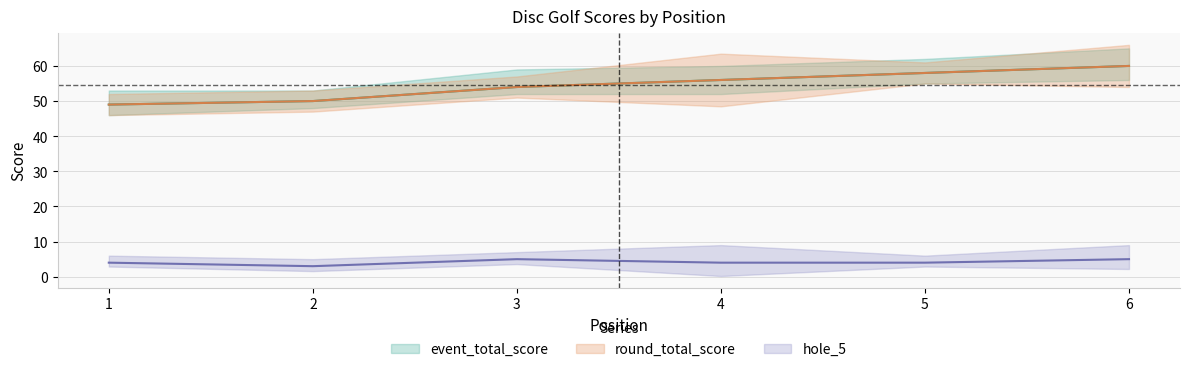

Where is the first local maximum for hole_5?

3